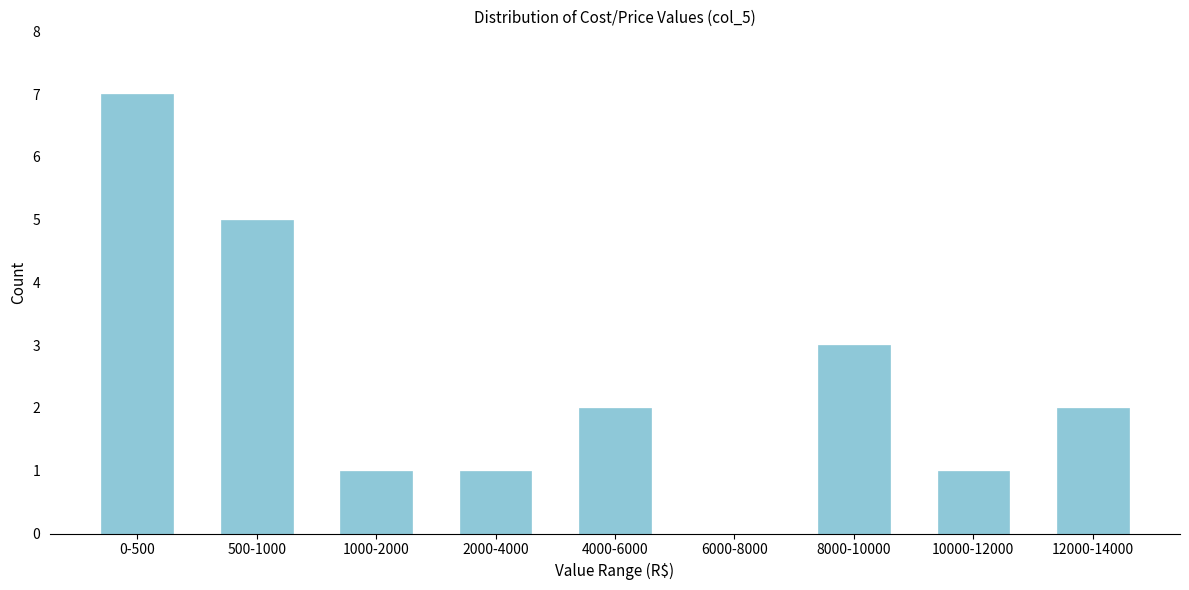

Reading left to right, what are all the values shown in this chart?

0-500=7	500-1000=5	1000-2000=1	2000-4000=1	4000-6000=2	6000-8000=0	8000-10000=3	10000-12000=1	12000-14000=2